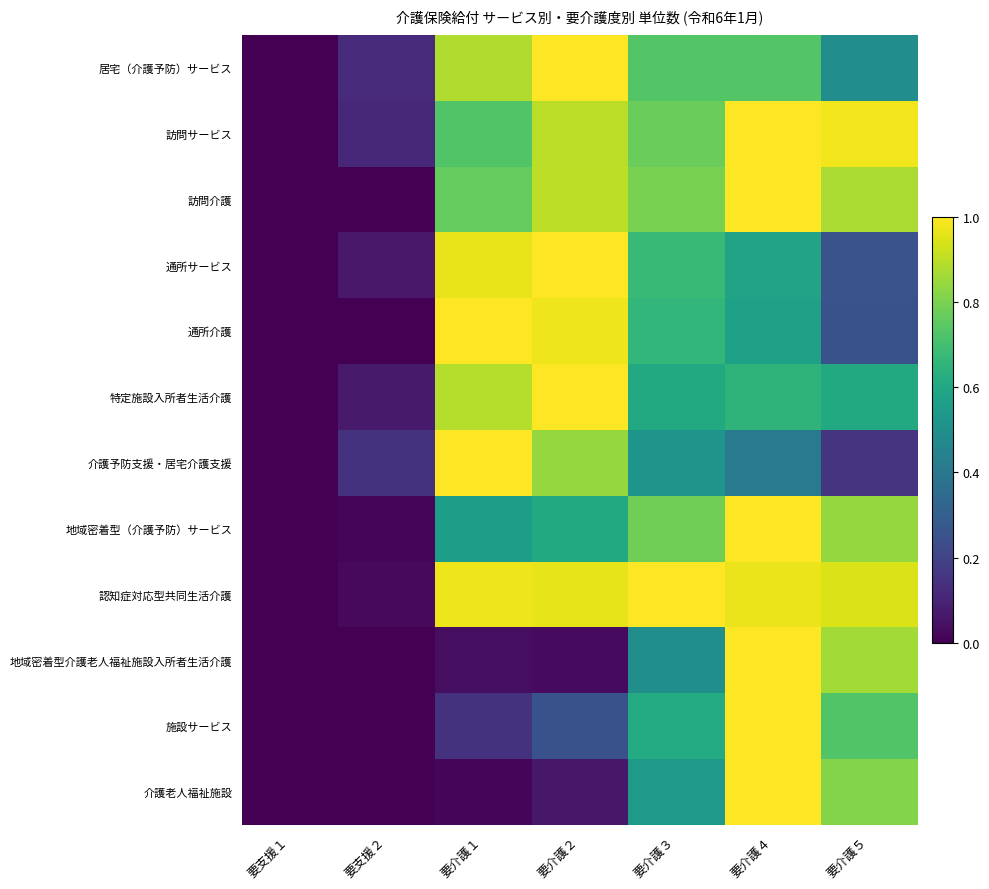

At which category is the sum across all series the highest?

要介護４